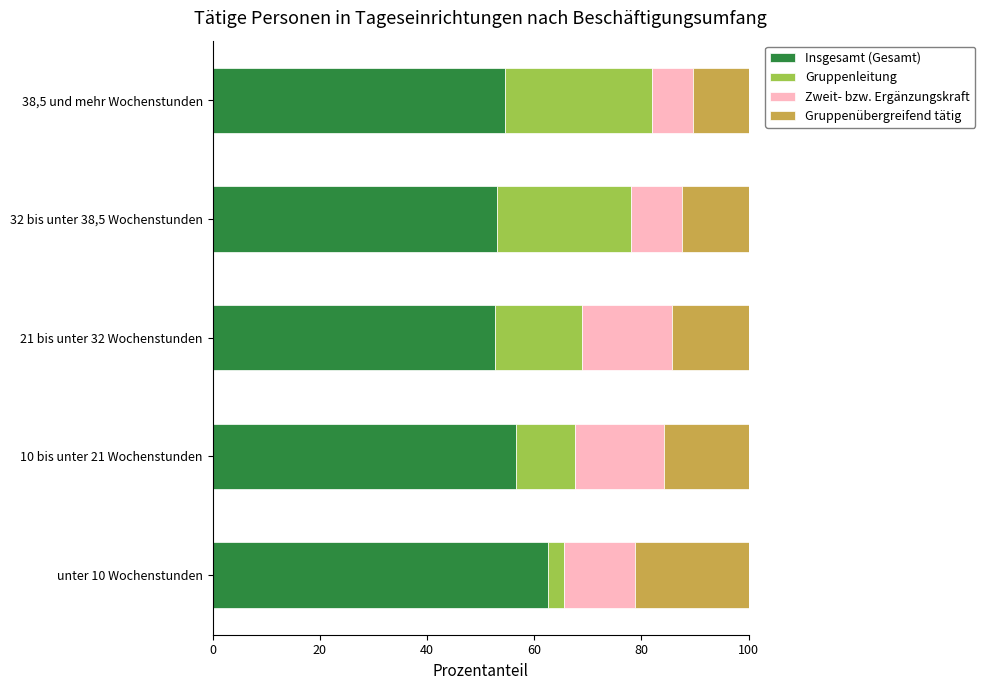

What is the total value across all series at 32 bis unter 38,5 Wochenstunden?

100.0